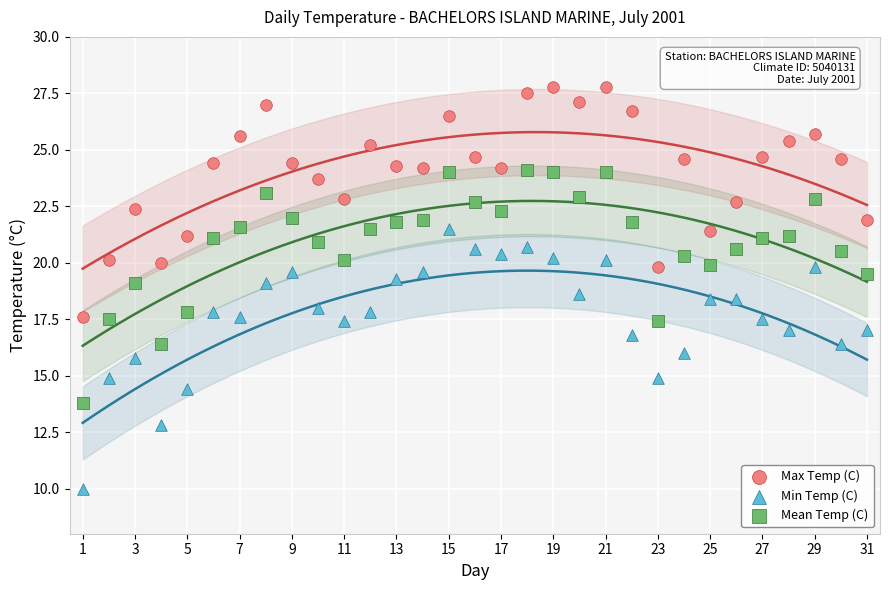

Which series has the widest spread of Y values?

Min Temp (C)